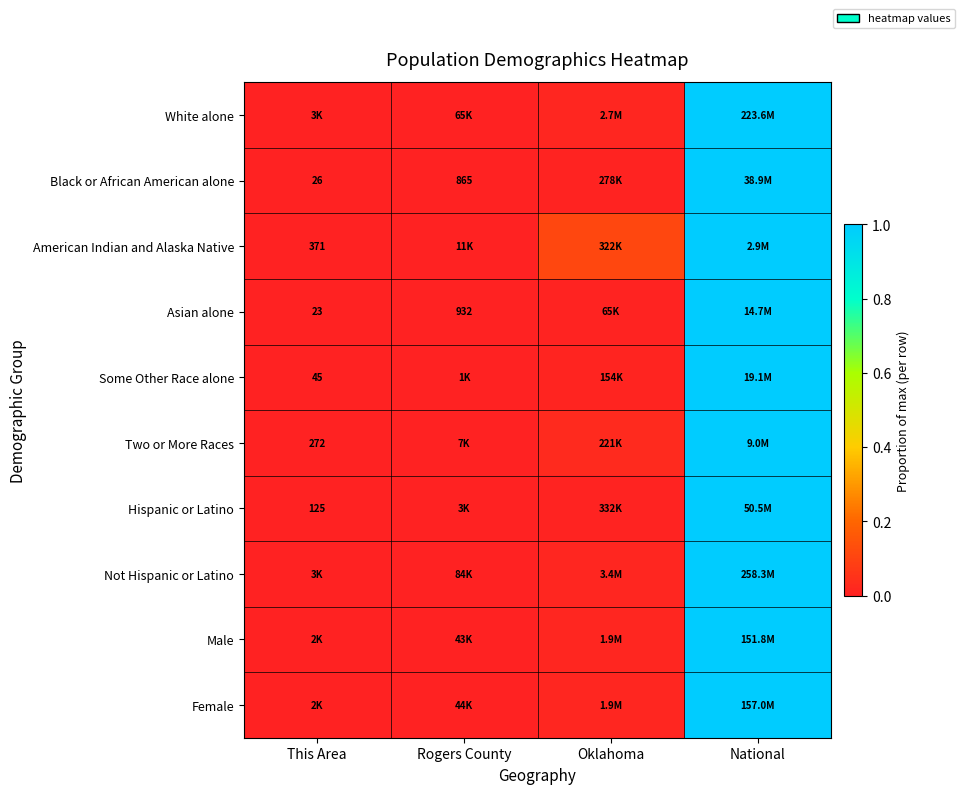

Is the value of Female at Rogers County greater than the value of Not Hispanic or Latino at Oklahoma?

No